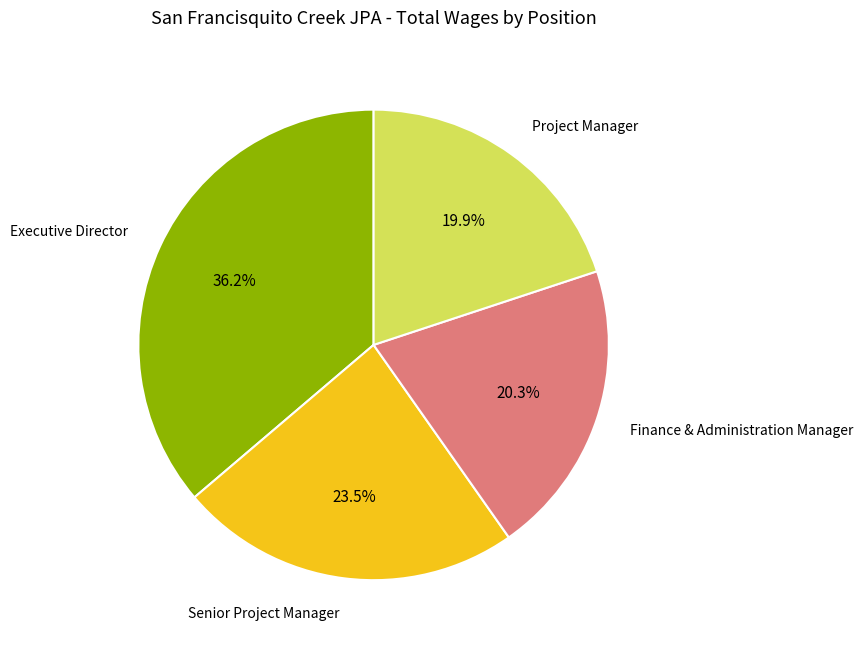

Combined, do Senior Project Manager and Project Manager account for over 50%?

No